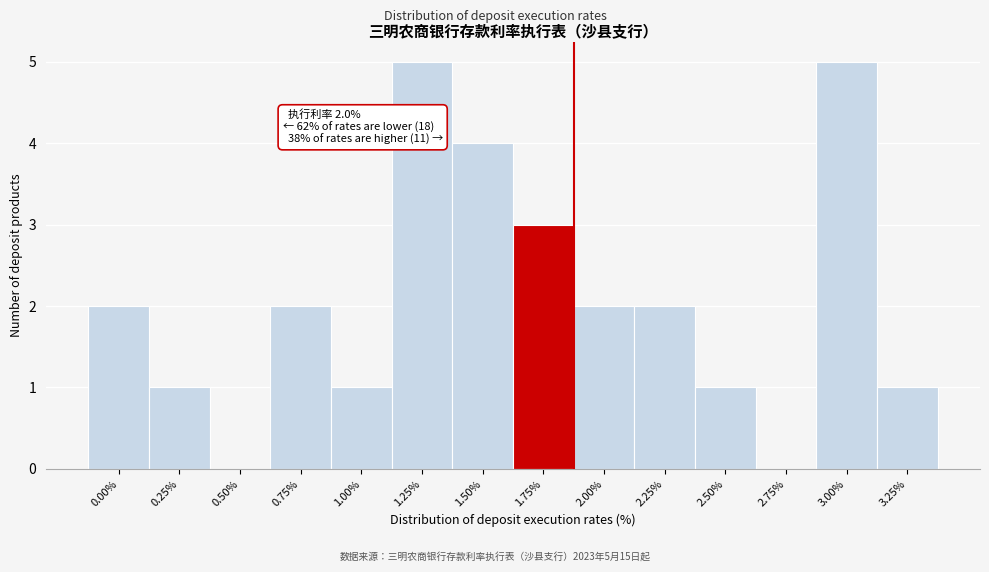

Reading left to right, extract all data points from this chart.

0.00%=2	0.25%=1	0.50%=0	0.75%=2	1.00%=1	1.25%=5	1.50%=4	1.75%=3	2.00%=2	2.25%=2	2.50%=1	2.75%=0	3.00%=5	3.25%=1